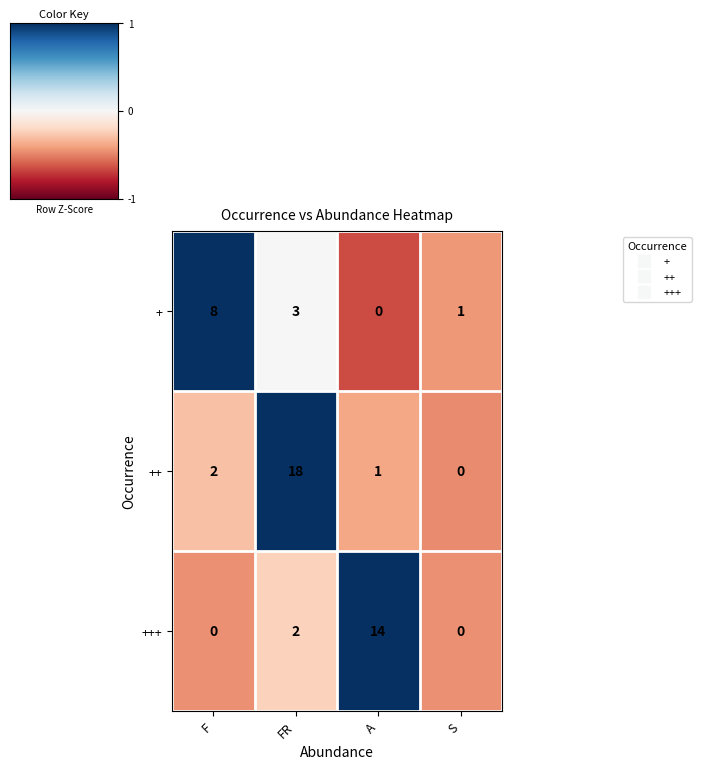

How many +++ values are between 0 and 14?

4